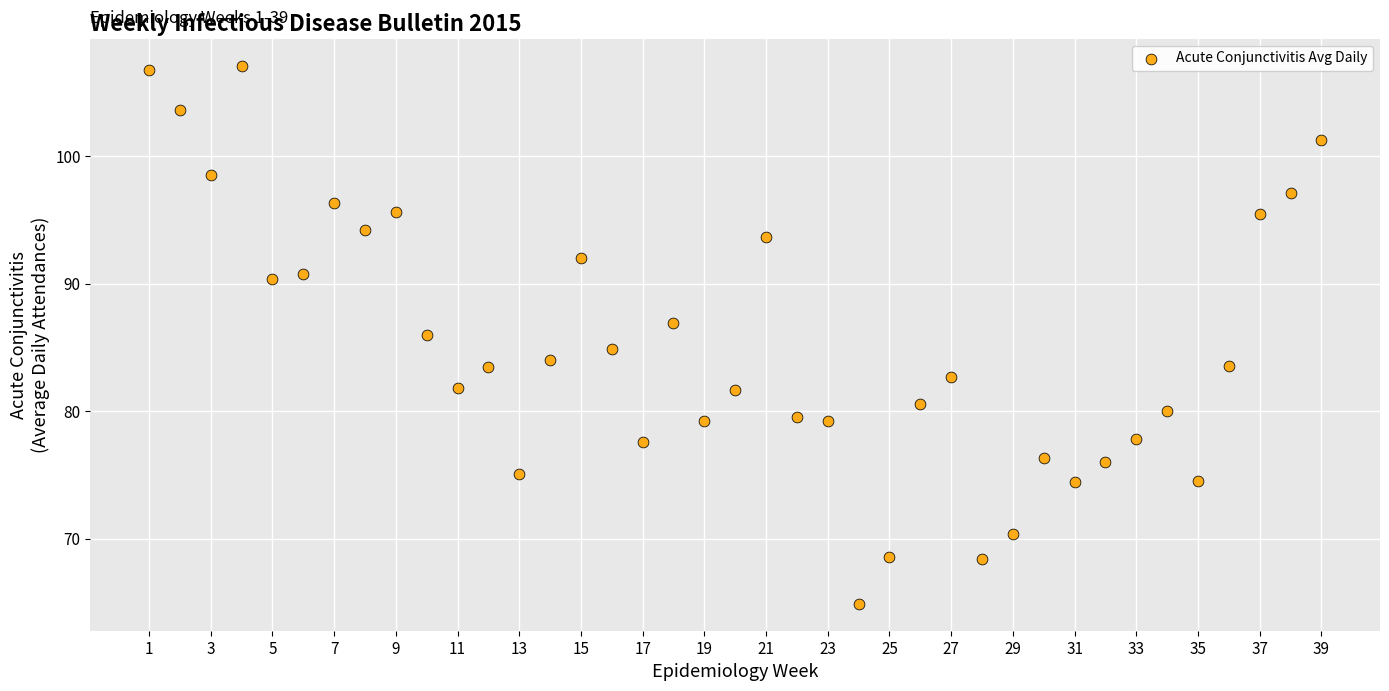

What is the range of Y values (max minus min)?

42.2